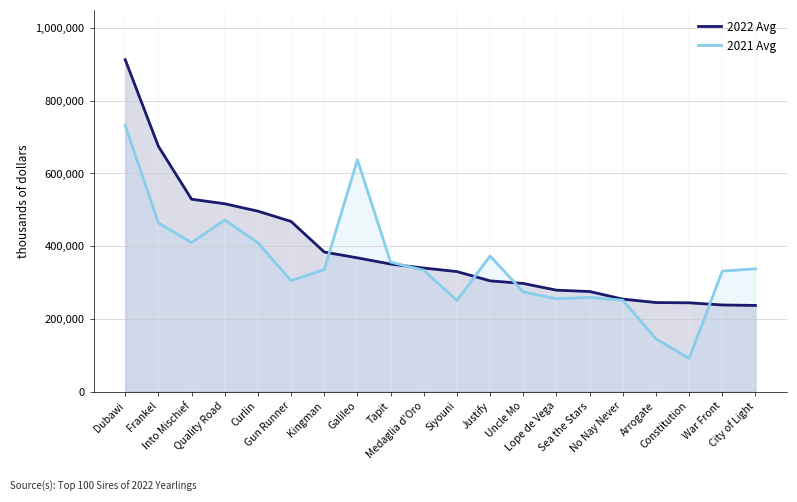

What is the total value across all series at Into Mischief?

939175